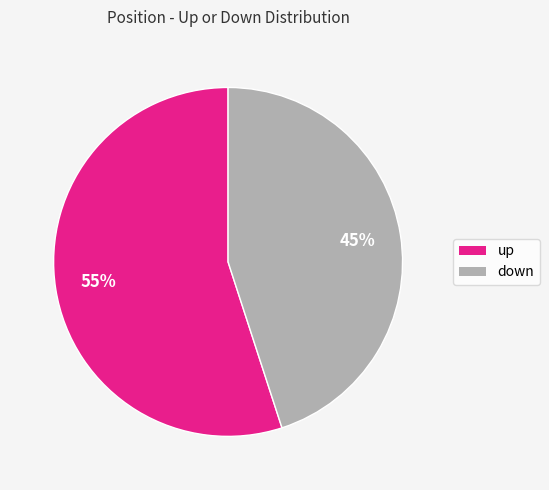

Is up the majority of the pie?

Yes